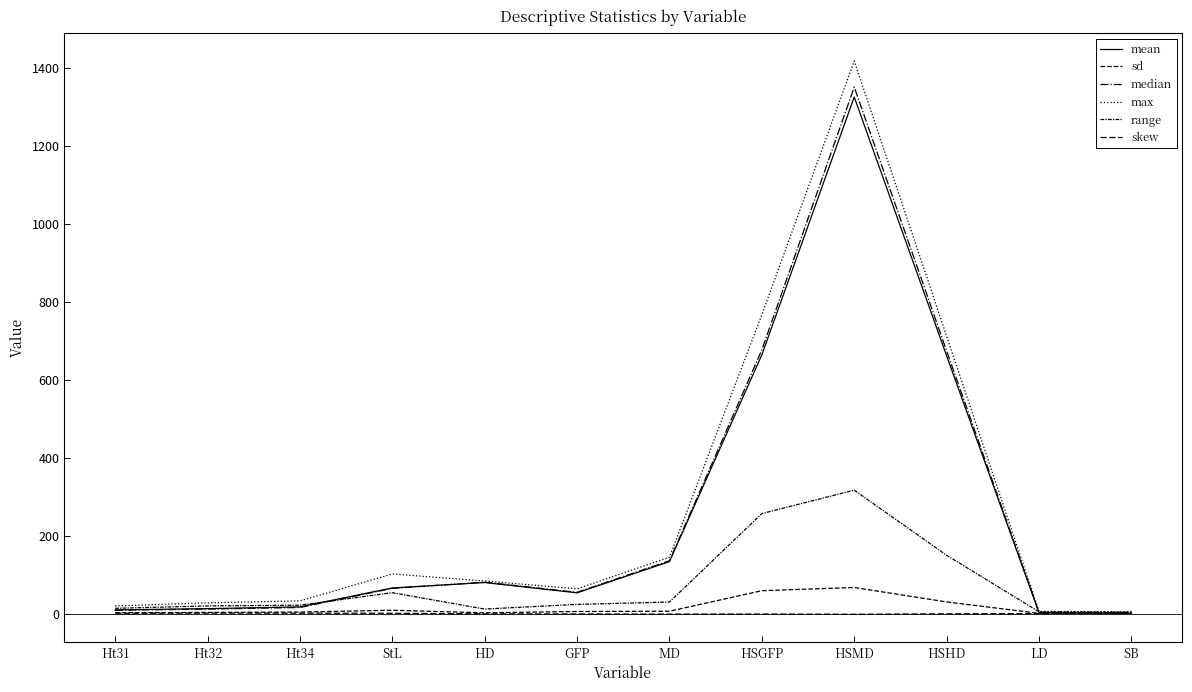

Is this an area chart (filled region under the line)?

No